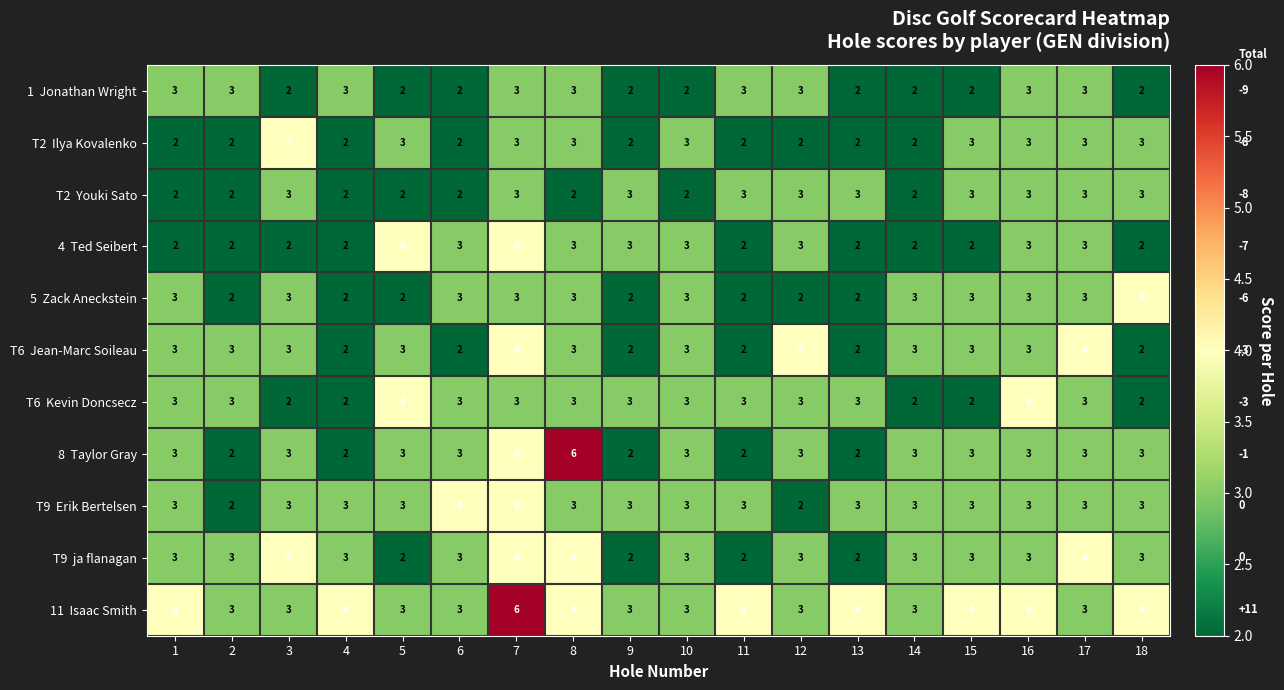

What is the spread (max minus min) of values at 8?

4